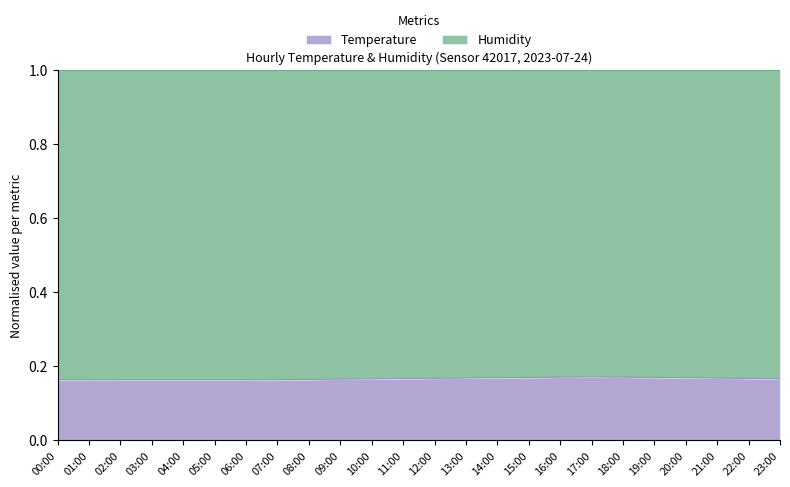

What position from the right is 03:00?

21